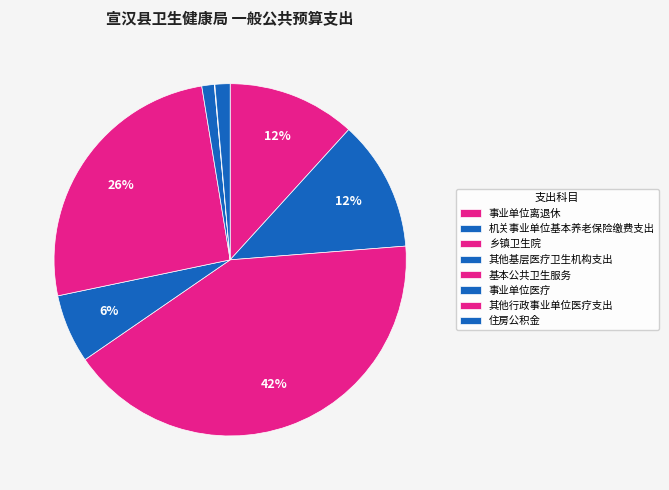

Rank the categories by value from highest to lowest.

乡镇卫生院, 基本公共卫生服务, 机关事业单位基本养老保险缴费支出, 事业单位离退休, 其他基层医疗卫生机构支出, 住房公积金, 事业单位医疗, 其他行政事业单位医疗支出